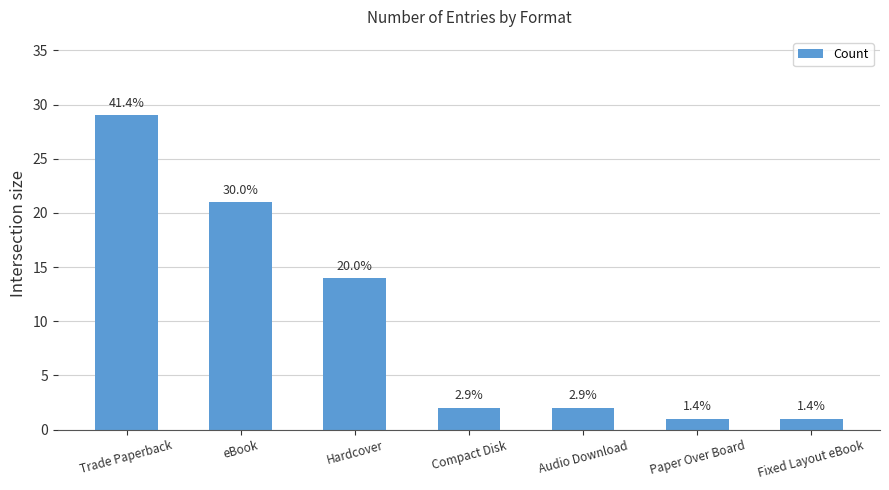

Are the bars horizontal?

No